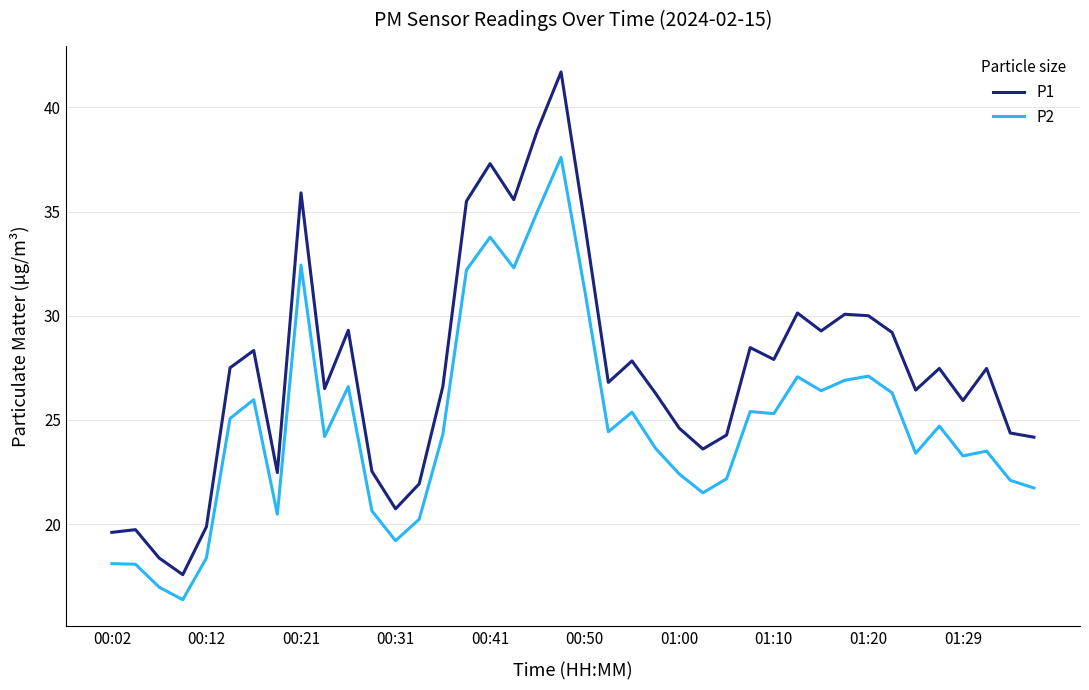

What are all the series names shown in the legend?

P1, P2